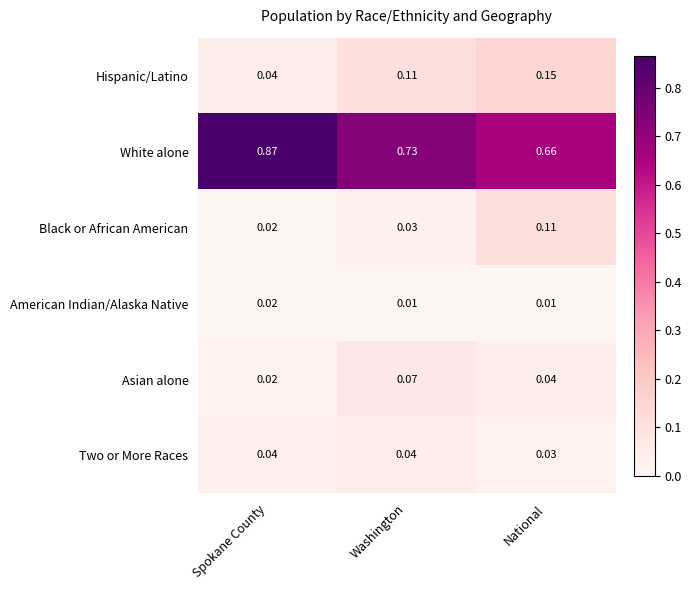

At which category is the sum across all series the highest?

Spokane County